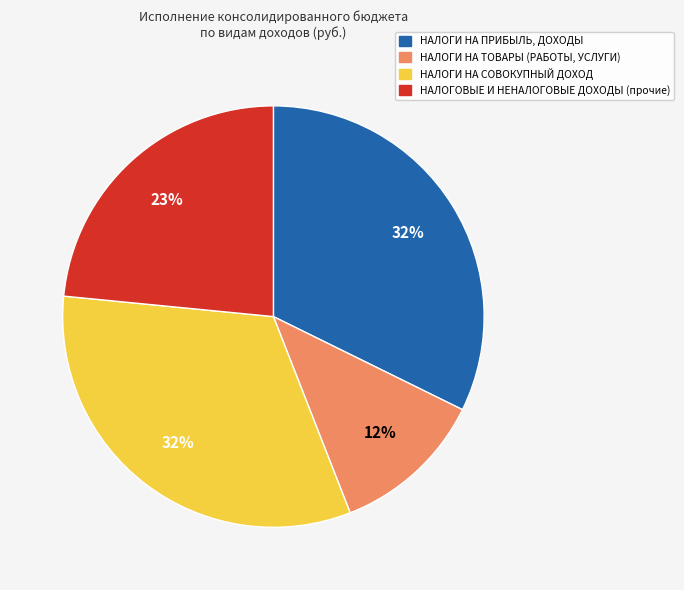

To the nearest percent, what portion does НАЛОГИ НА ТОВАРЫ (РАБОТЫ, УСЛУГИ) represent?

12%